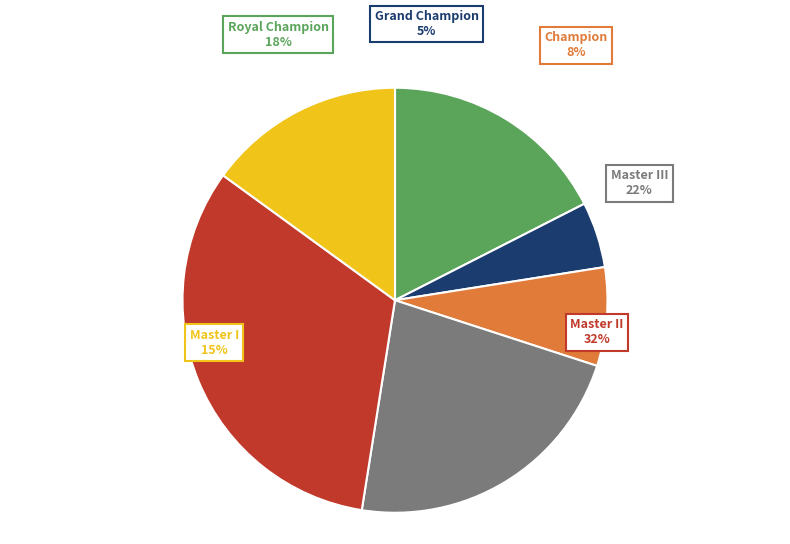

To the nearest percent, what portion does Master II represent?

32%